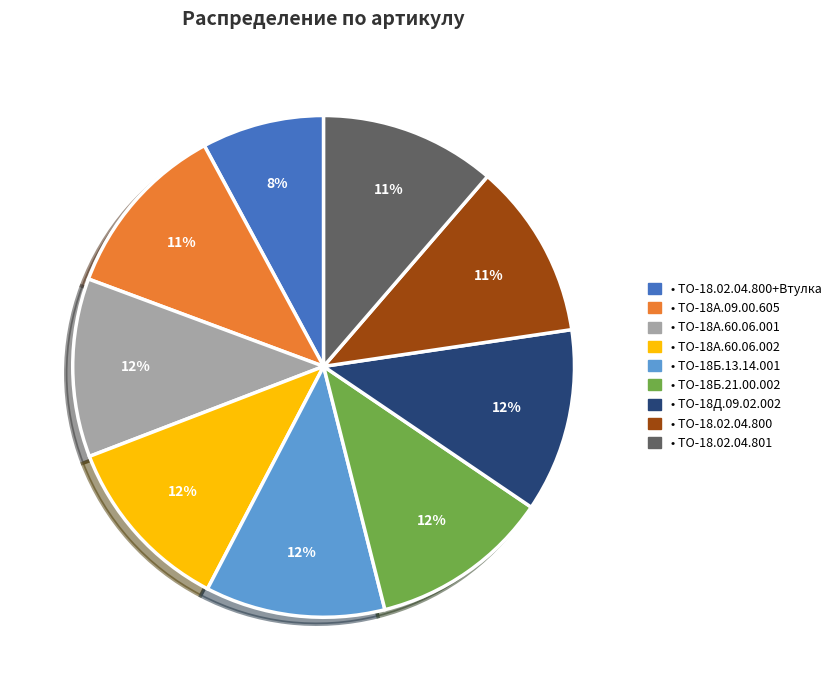

Does any single category account for the majority?

No